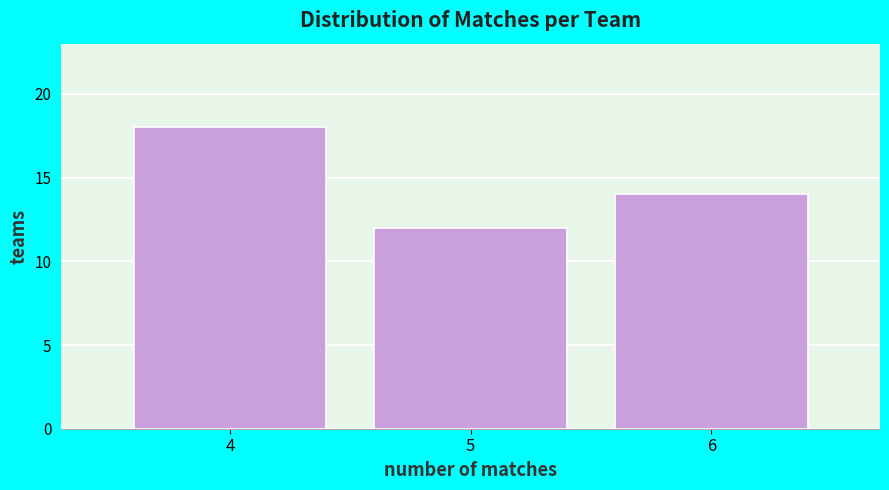

Reading left to right, what are all the values shown in this chart?

18	12	14